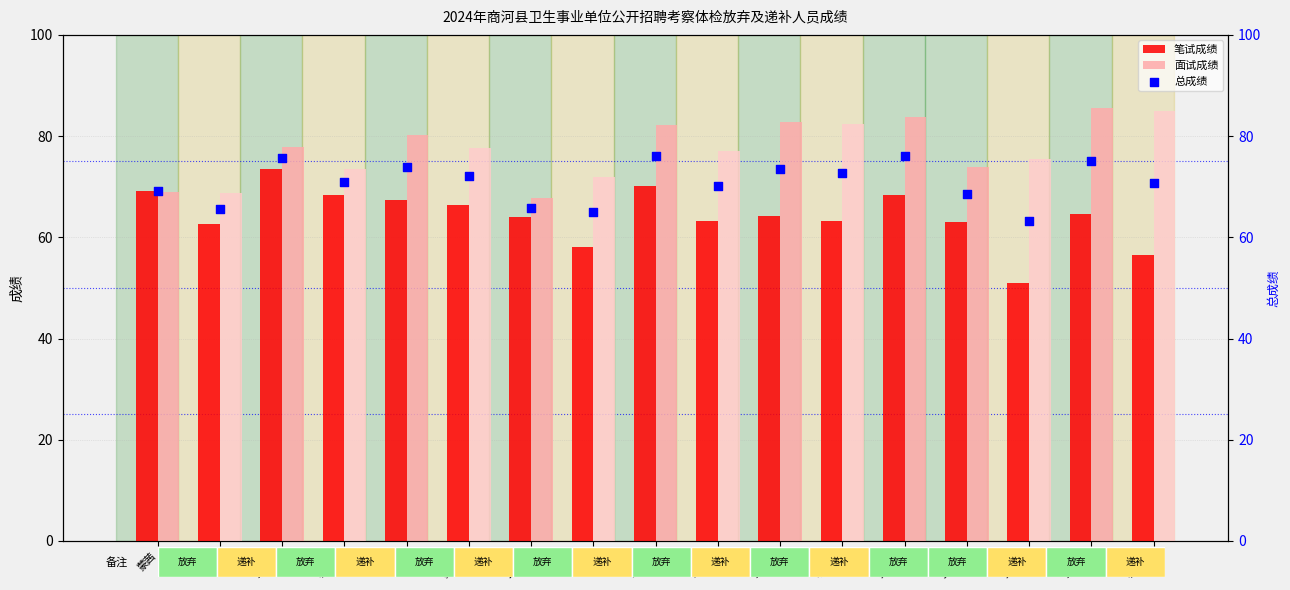

At how many categories does at least one series exceed 79?

7